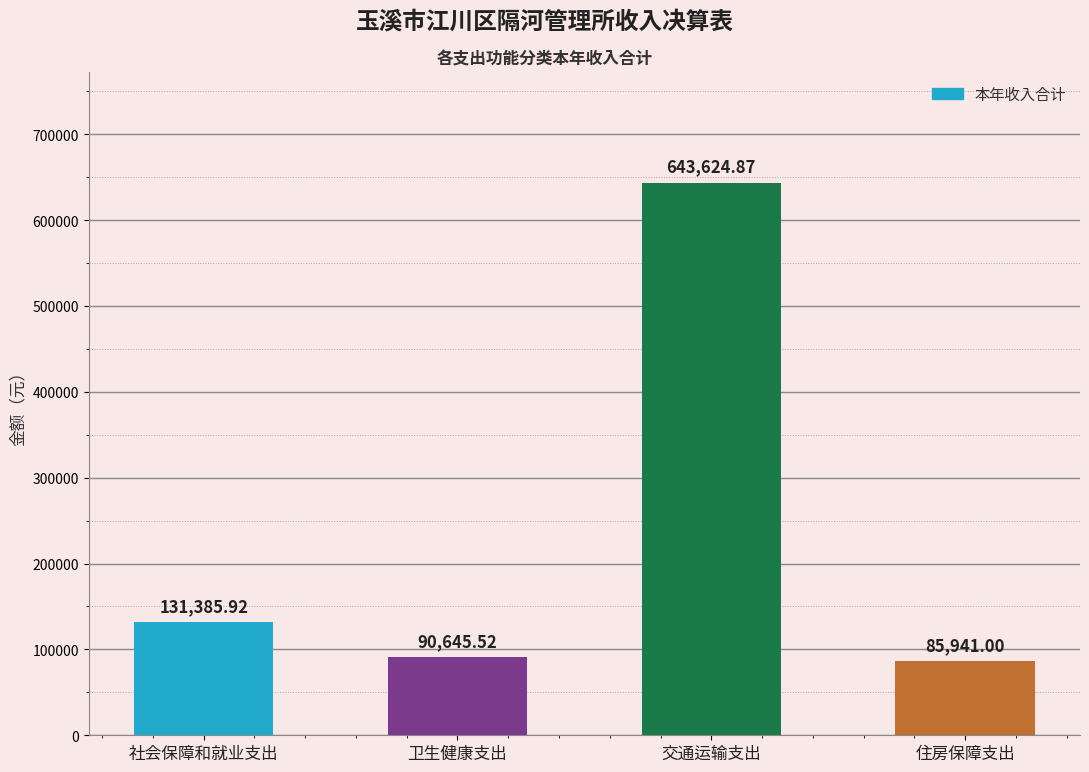

What is the value of the 2nd bar from the left?

90645.5